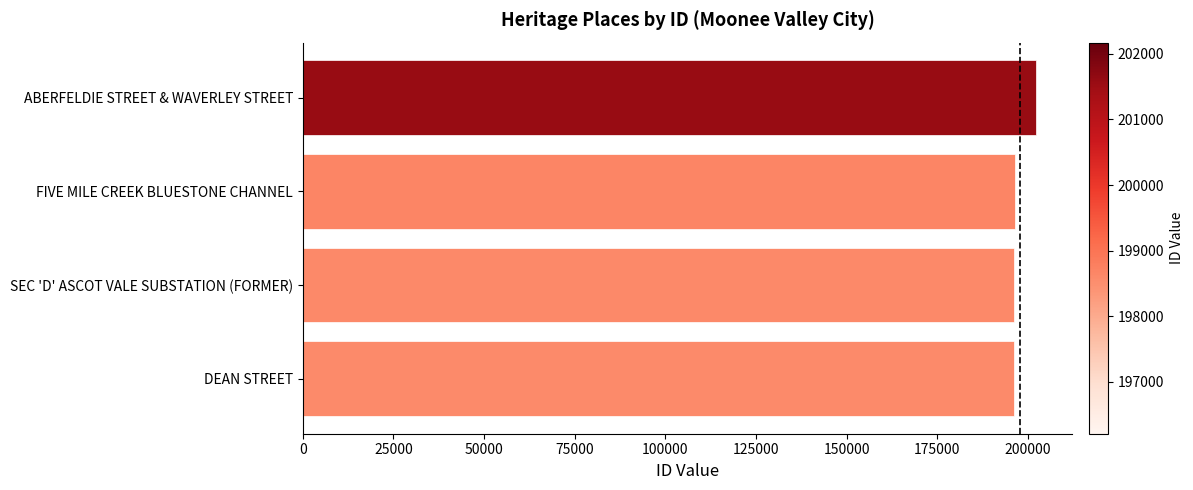

What is the maximum value shown in the chart?

202170